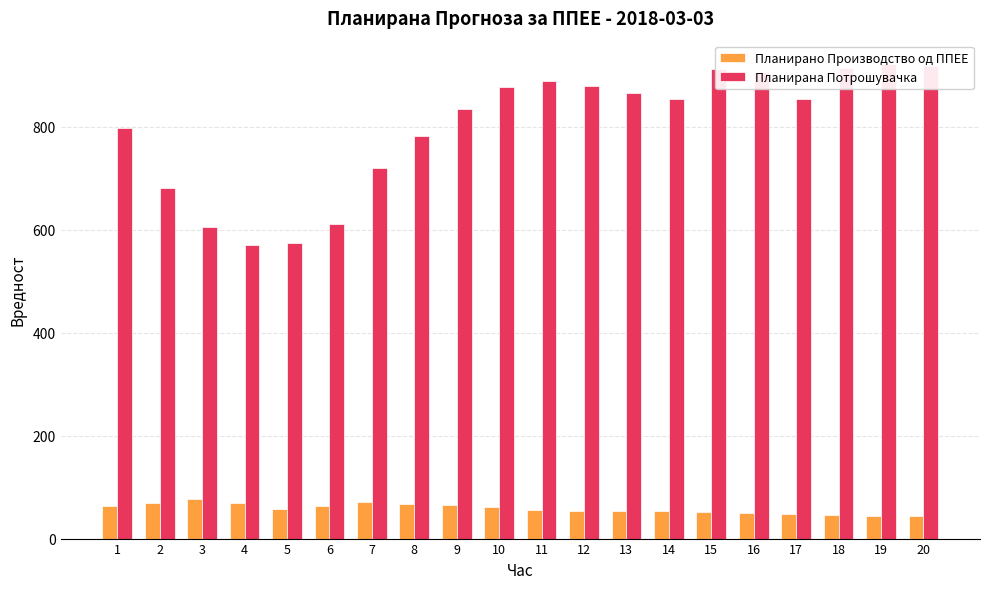

True or false: Планирана Потрошувачка has a value of 880.4 at 12.

True